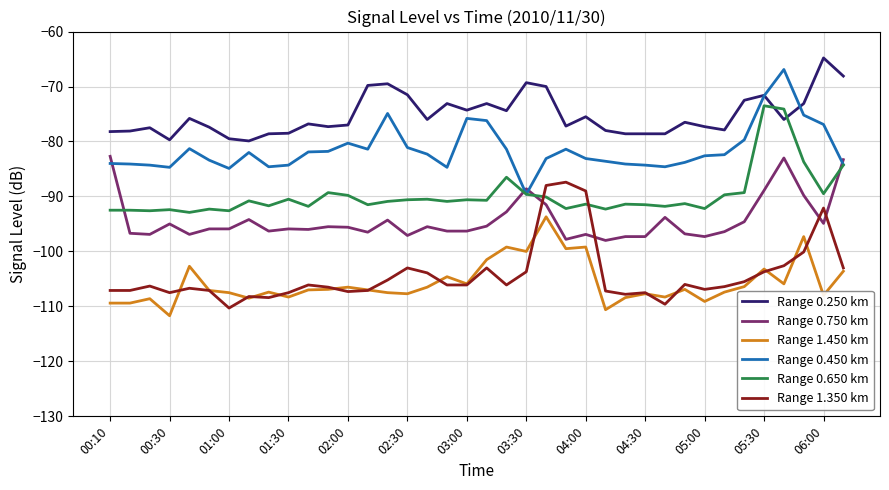

True or false: Range 1.450 km and Range 0.750 km intersect in this chart.

False